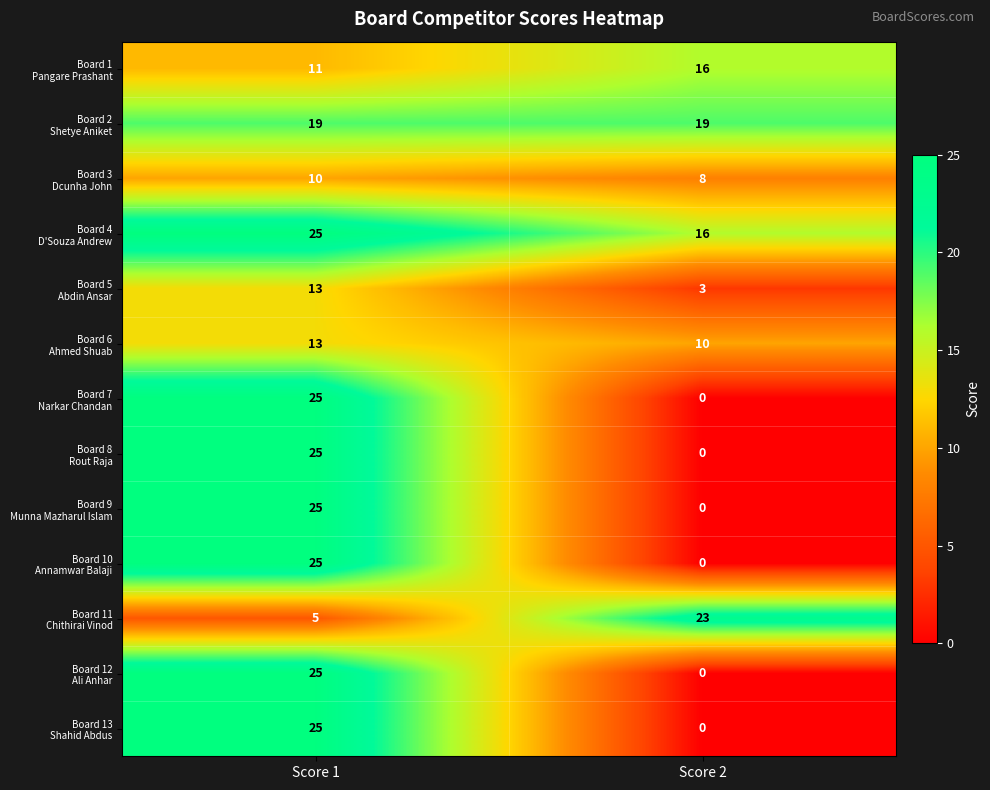

At which category is the sum across all series the highest?

Score 1